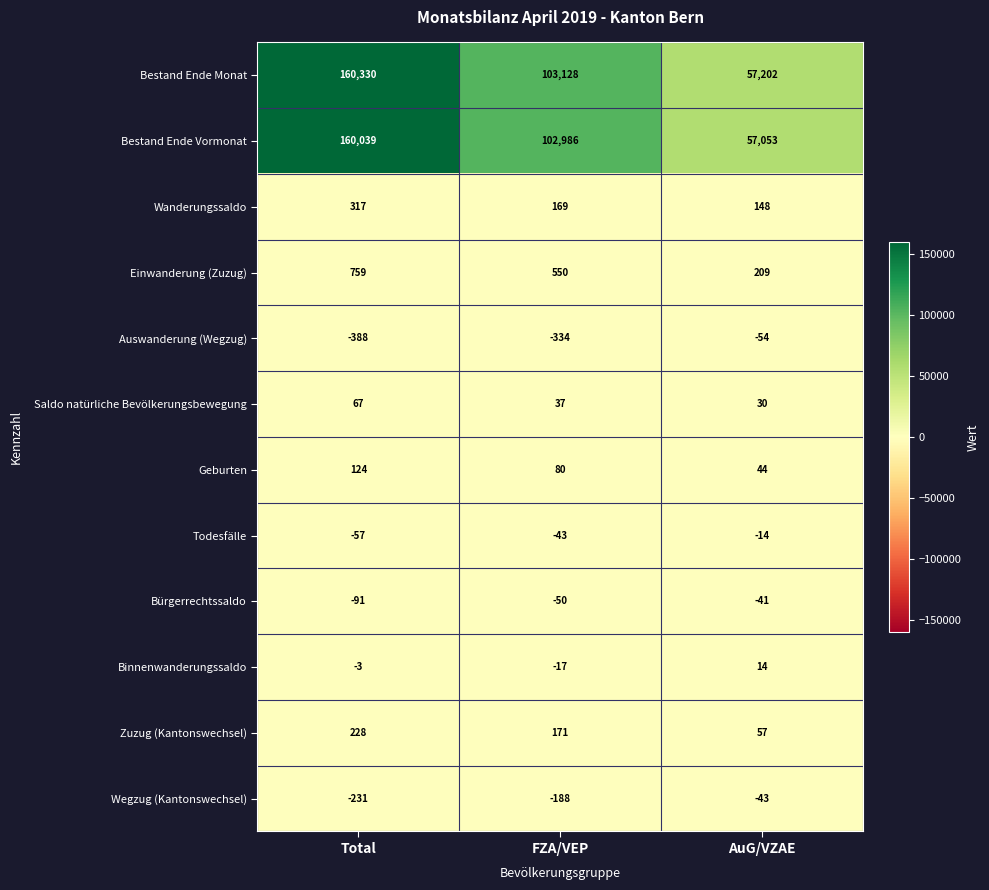

Which series has the largest total across all categories?

Bestand Ende Monat